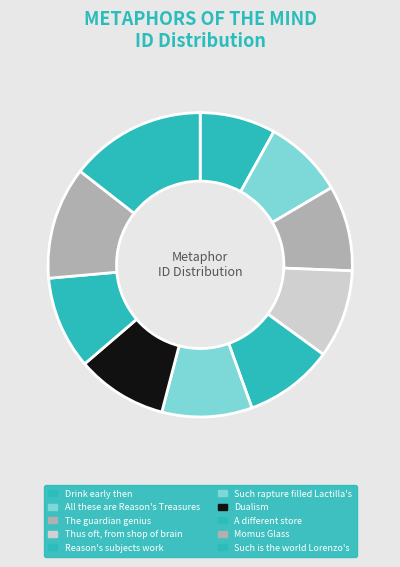

Is the sum of Reason's subjects work and Such is the world Lorenzo's greater than half?

No